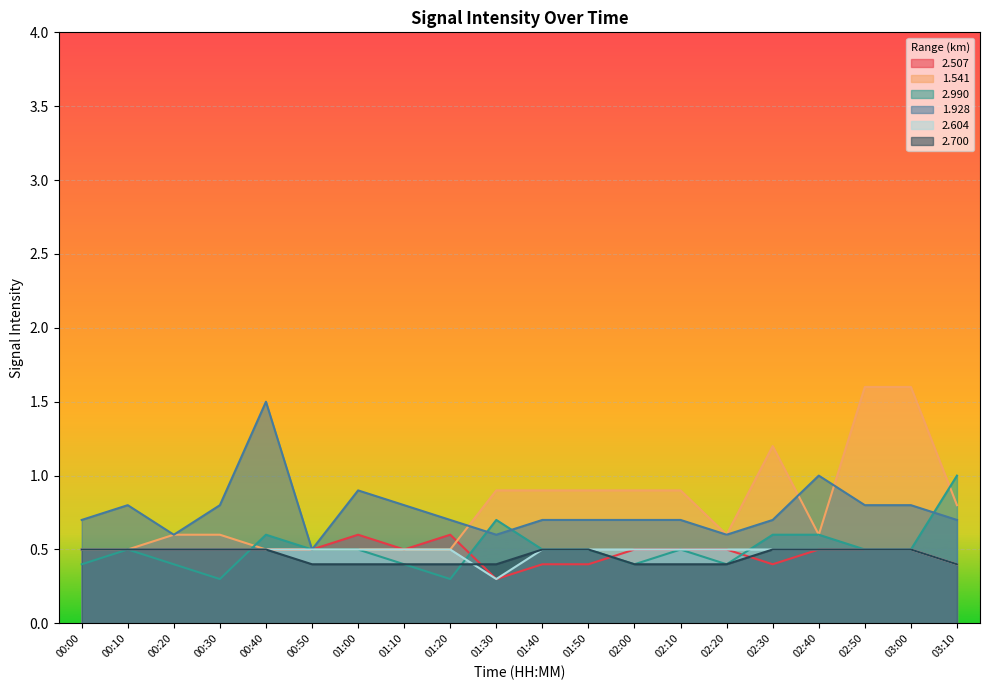

What is the sum of the 1.928 values at 01:50 and 01:00?

1.6